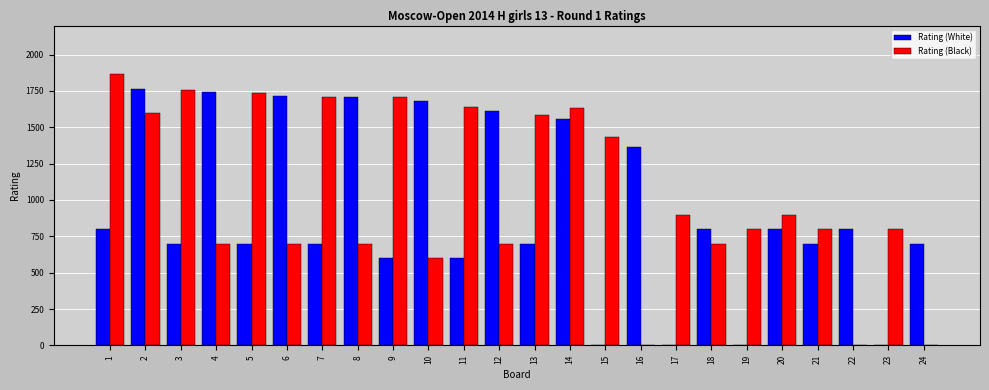

What is the sum of all Rating (Black) values?

24968